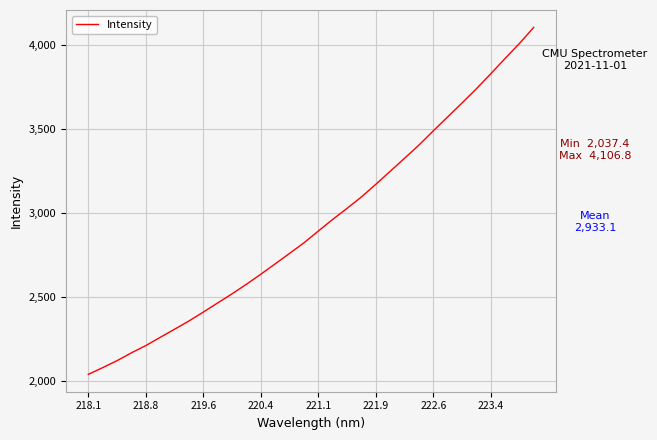

What is the difference between the maximum and minimum values?

2069.3